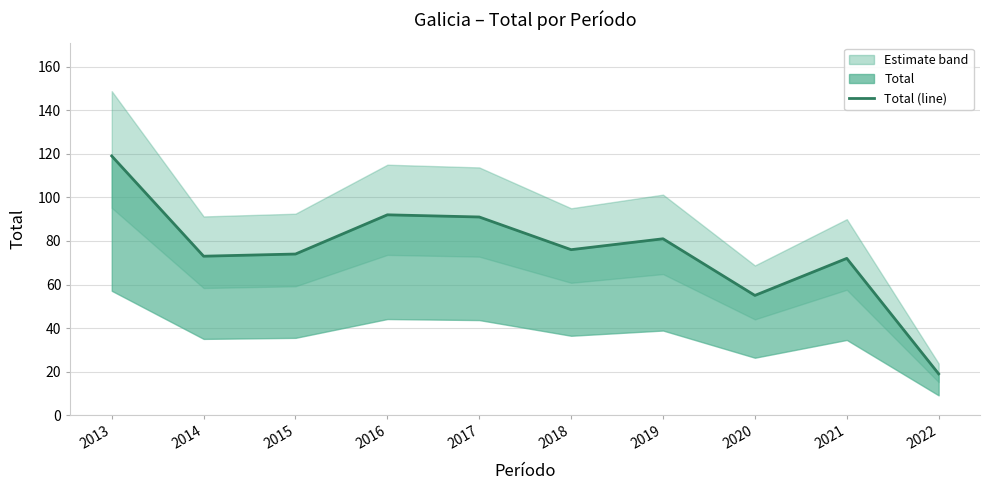

The chart shows a value of 119 at 2013. True or false?

True